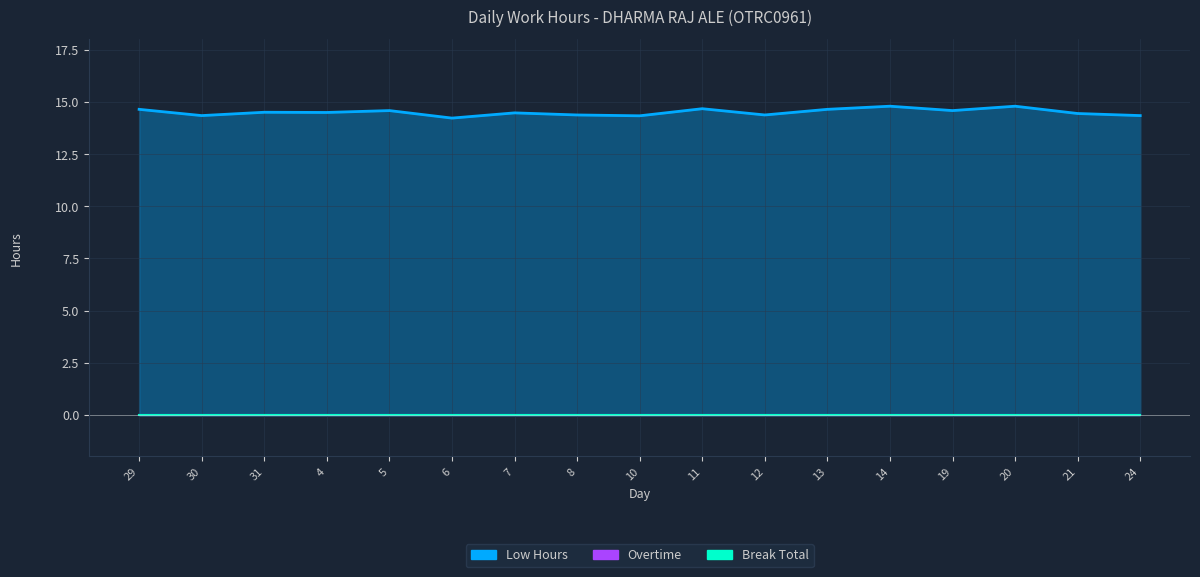

At which category is the sum across all series the highest?

14